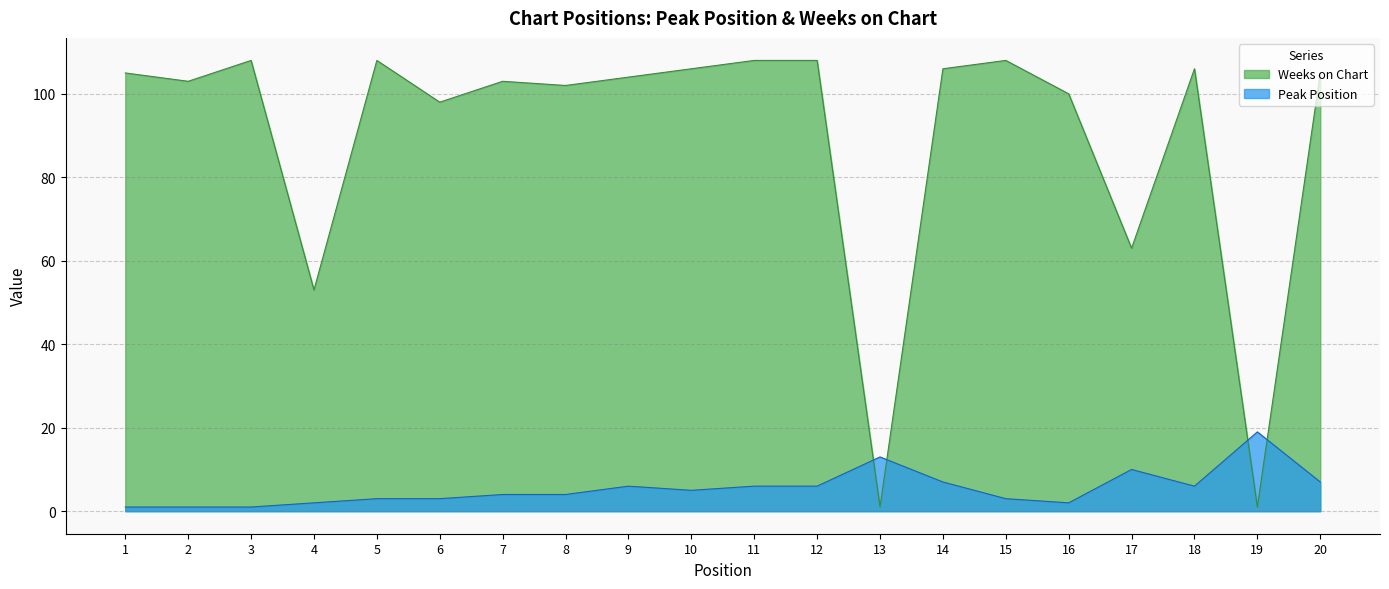

Reading left to right, transcribe all the data shown in this chart.

Peak Position: 1	1	1	2	3	3	4	4	6	5	6	6	13	7	3	2	10	6	19	7
Weeks on Chart: 105	103	108	53	108	98	103	102	104	106	108	108	1	106	108	100	63	106	1	105